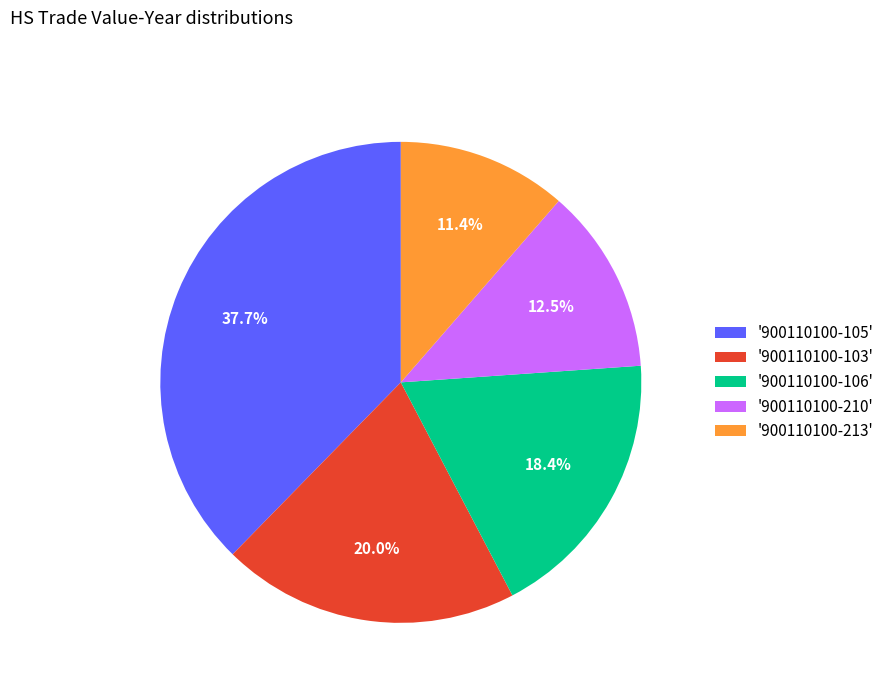

Rank the categories by value from lowest to highest.

'900110100-213', '900110100-210', '900110100-106', '900110100-103', '900110100-105'